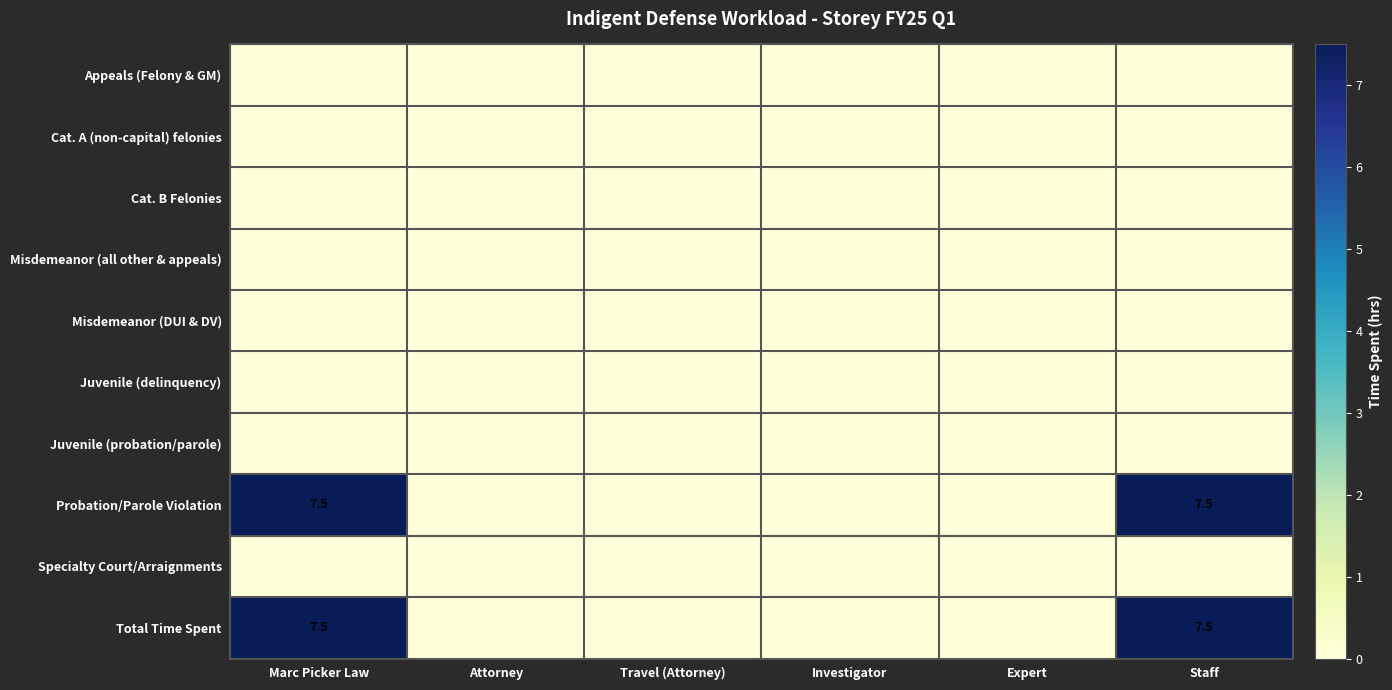

What is the sum of the Total Time Spent values at Staff and Marc Picker Law?

15.0